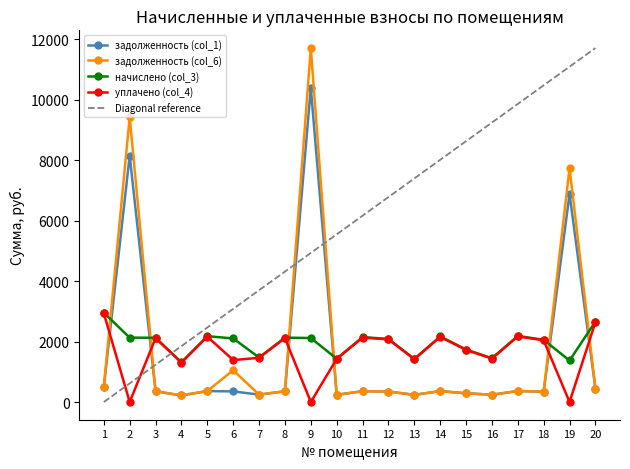

What is the sum of the уплачено (col_4) values at 7 and 19?

1462.9